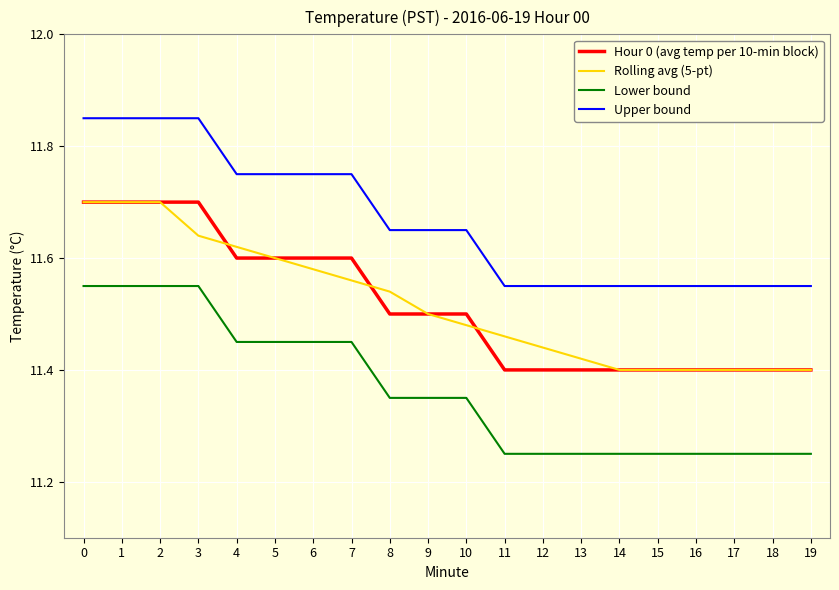

True or false: Rolling avg (5-pt) and Upper bound cross at least once.

False